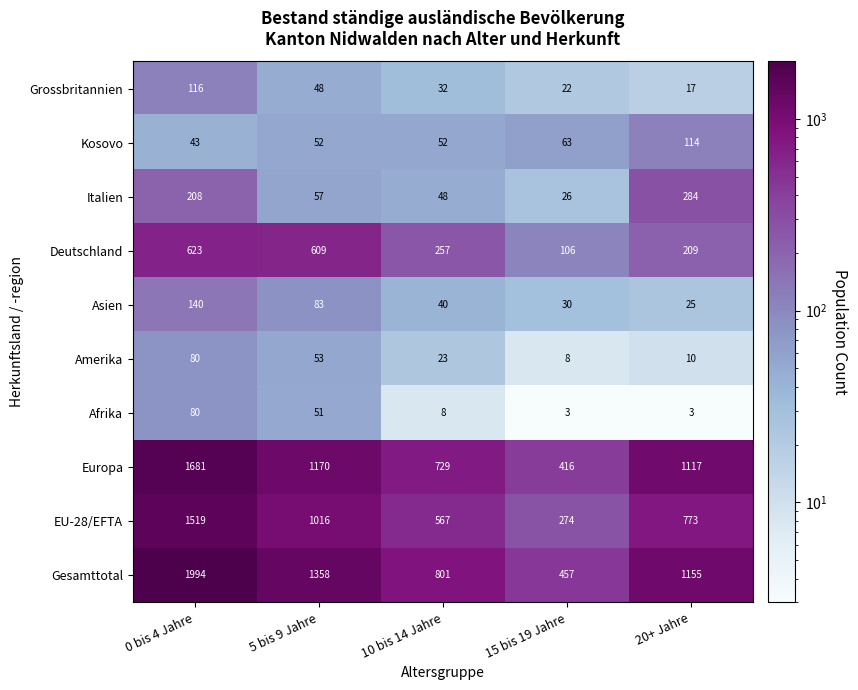

What is the approximate value of Amerika at 15 bis 19 Jahre?

8